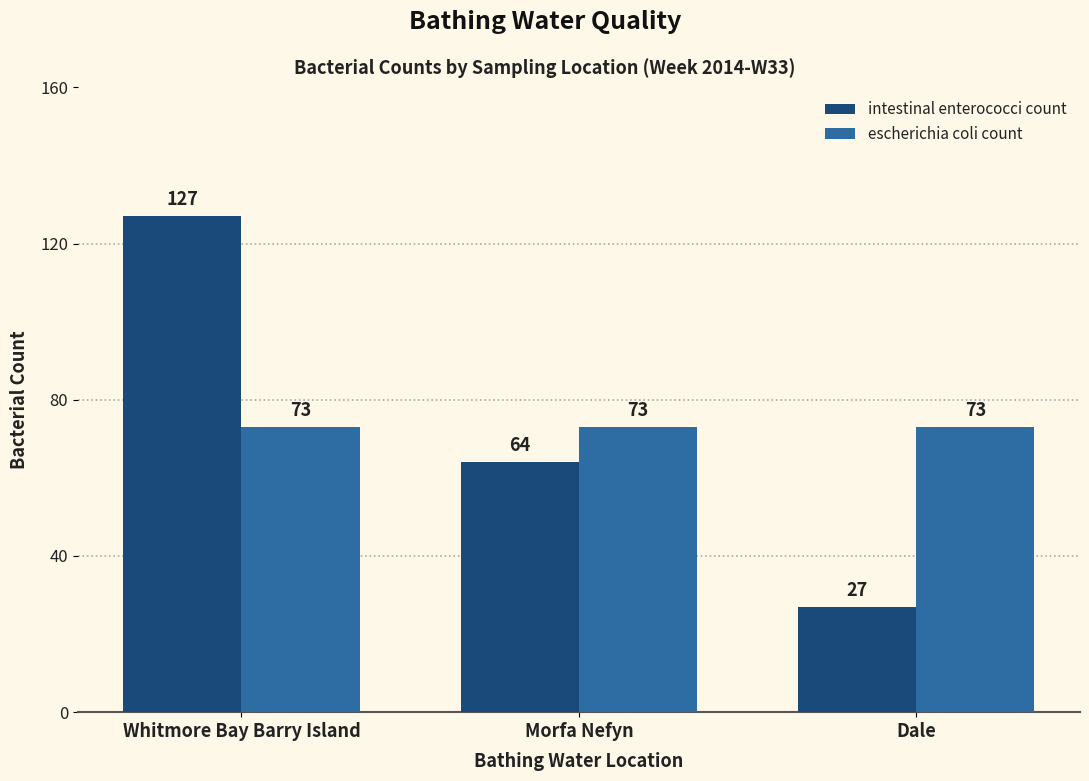

Does the chart contain stacked bars?

No